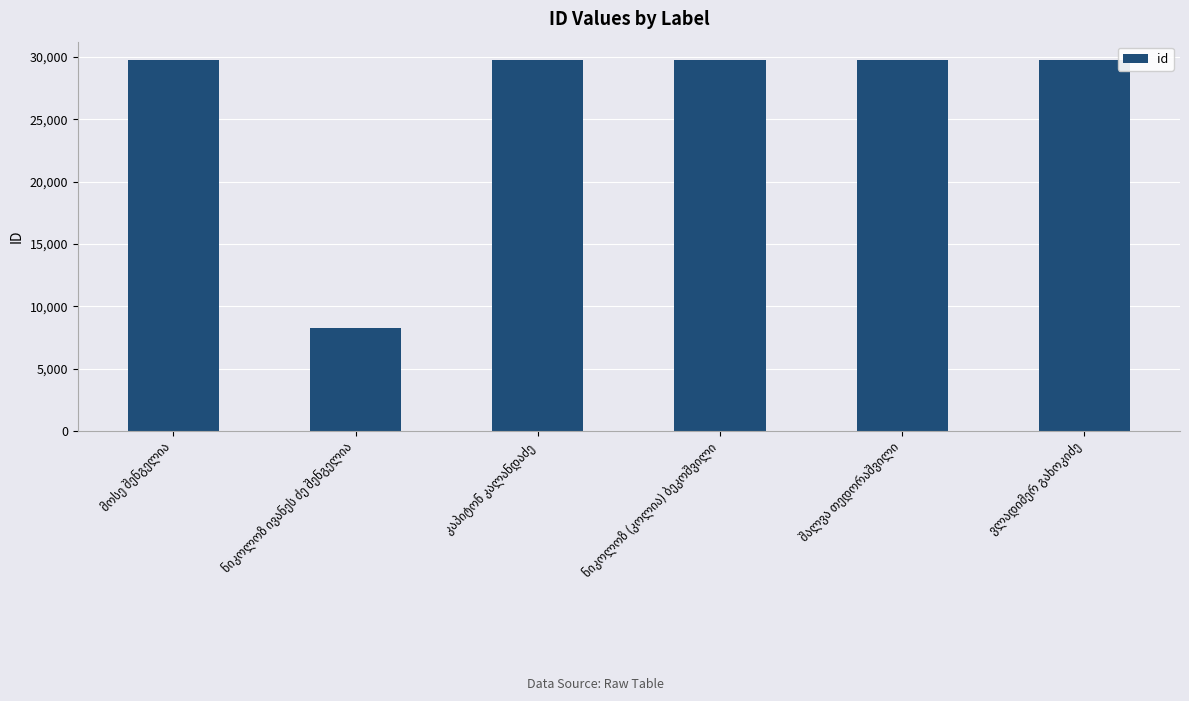

What is the value of the 5th bar from the left?

29732